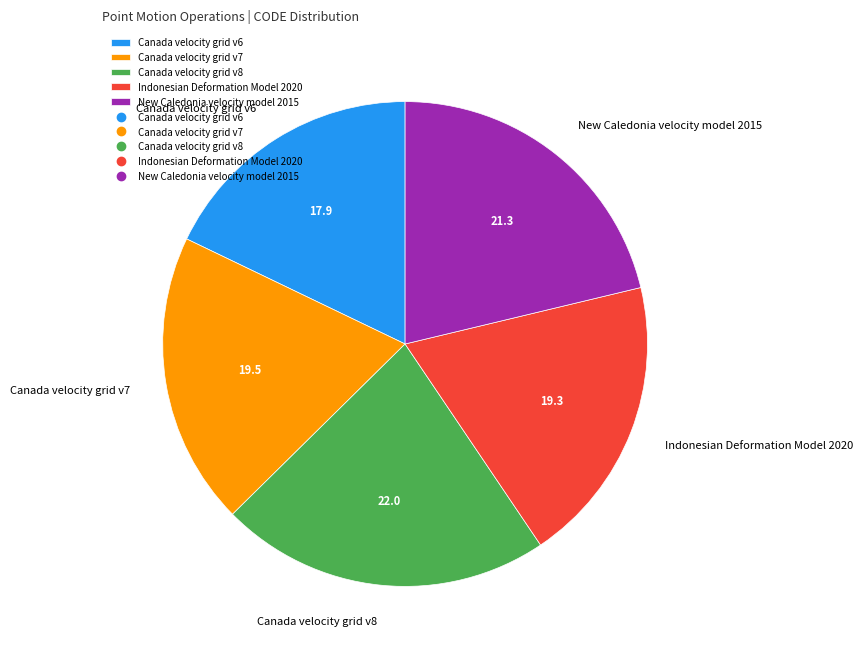

Does New Caledonia velocity model 2015 represent more than half of the total?

No